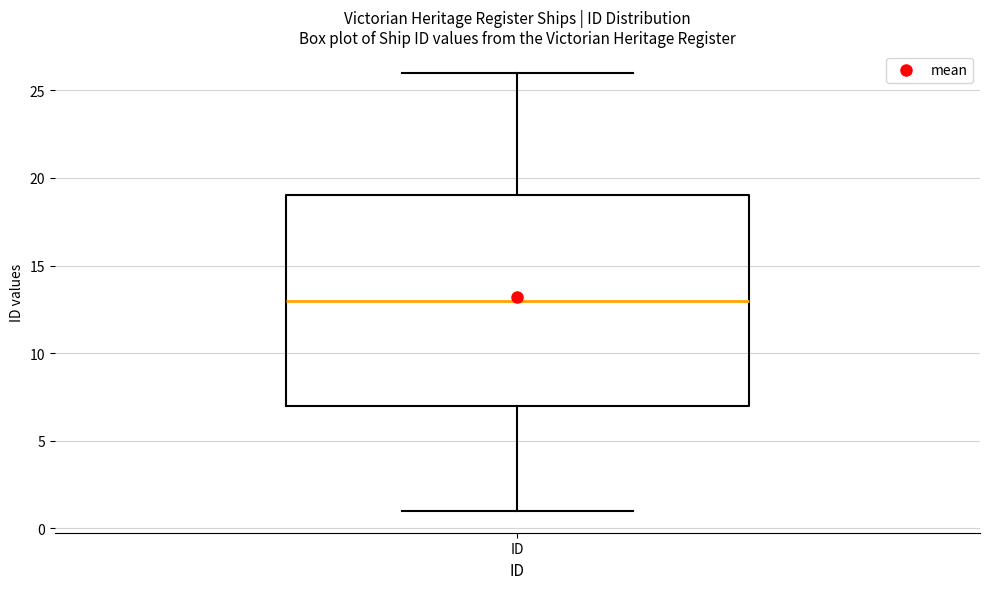

Transcribe this box plot: give where the median line is, the range the box spans, and where the two whiskers end, as read against the y-axis. The values are not printed on the chart, so give them approximately, as read against the axis.

median 13, box 7 to 19, whiskers 1 to 26